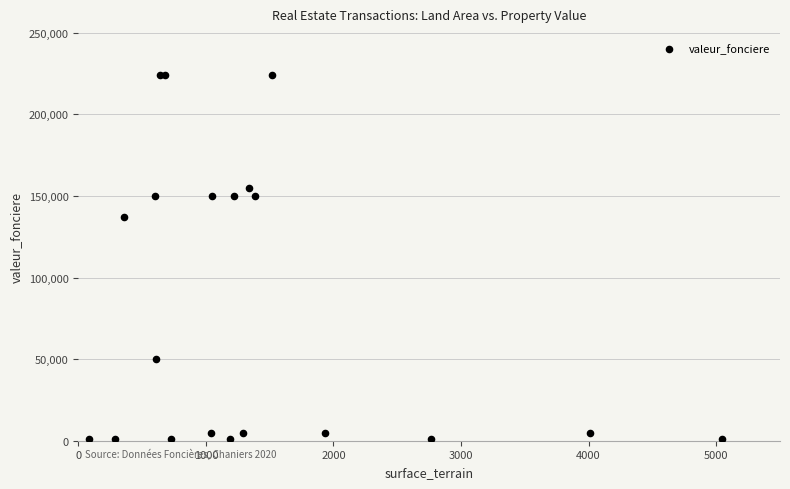

What Y value in the scatter plot is closest to 112475?

137000.0